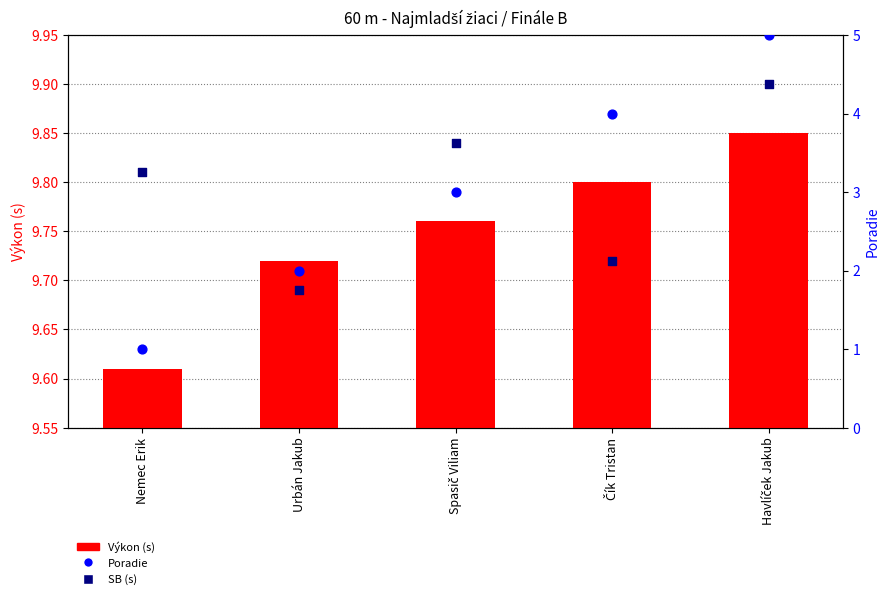

Which series contains the lowest Y value?

Poradie